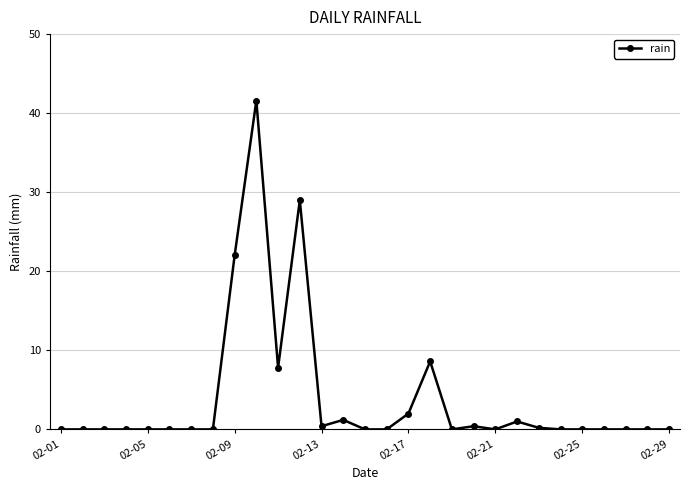

True or false: there are more than 2 points higher than both neighbors.

True